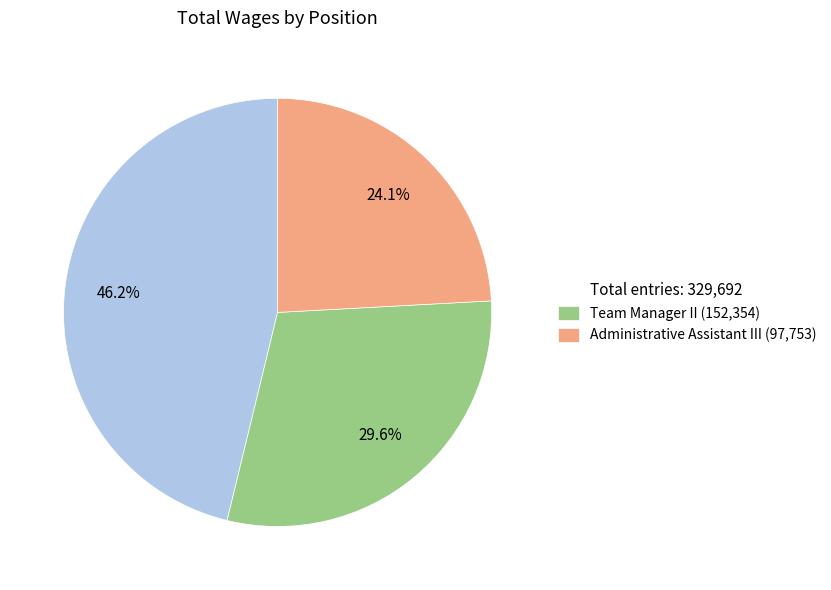

Is Administrative Assistant III (97,753) the majority of the pie?

No